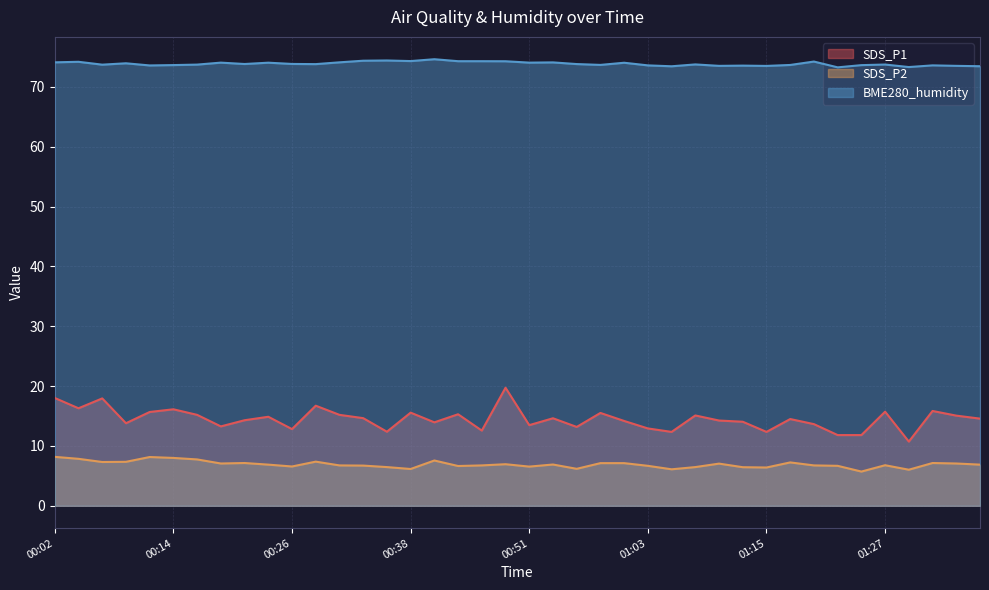

True or false: BME280_humidity and SDS_P2 cross at least once.

False